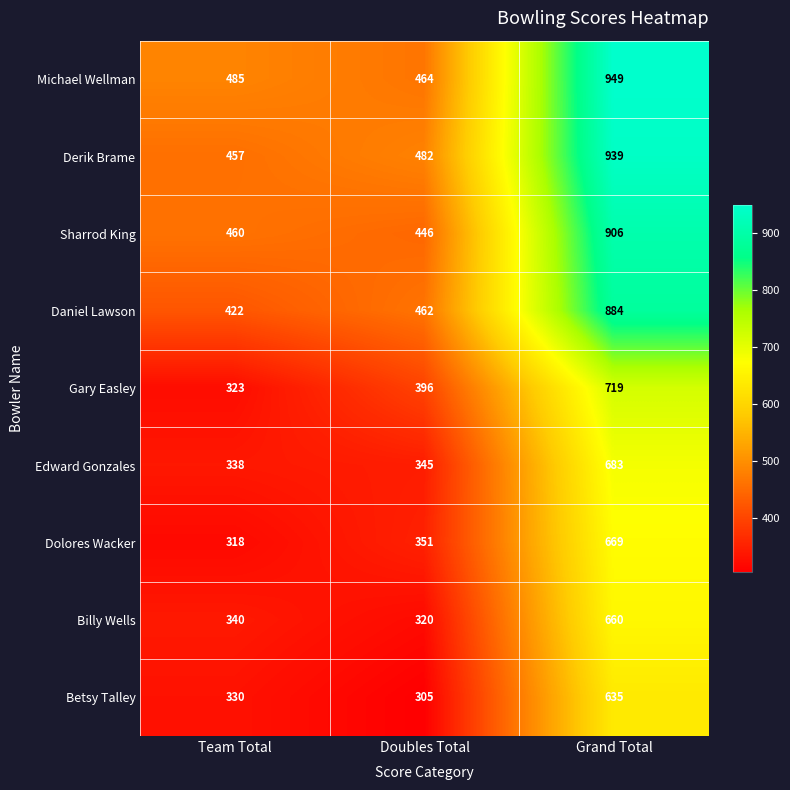

What is the sum of all Sharrod King values?

1812